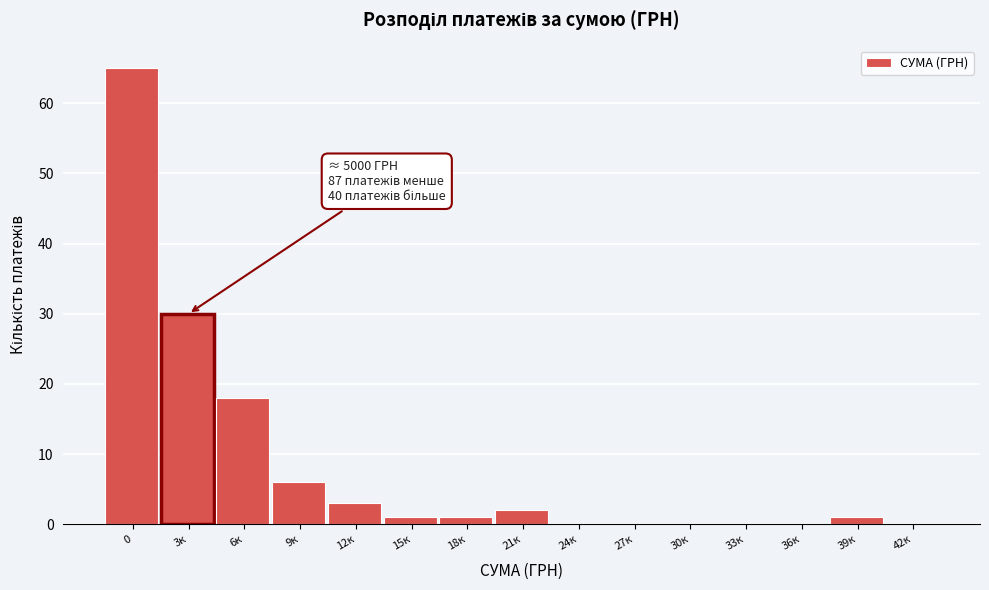

Reading right to left, extract all data points from this chart.

42к=0	39к=1	36к=0	33к=0	30к=0	27к=0	24к=0	21к=2	18к=1	15к=1	12к=3	9к=6	6к=18	3к=30	0=65